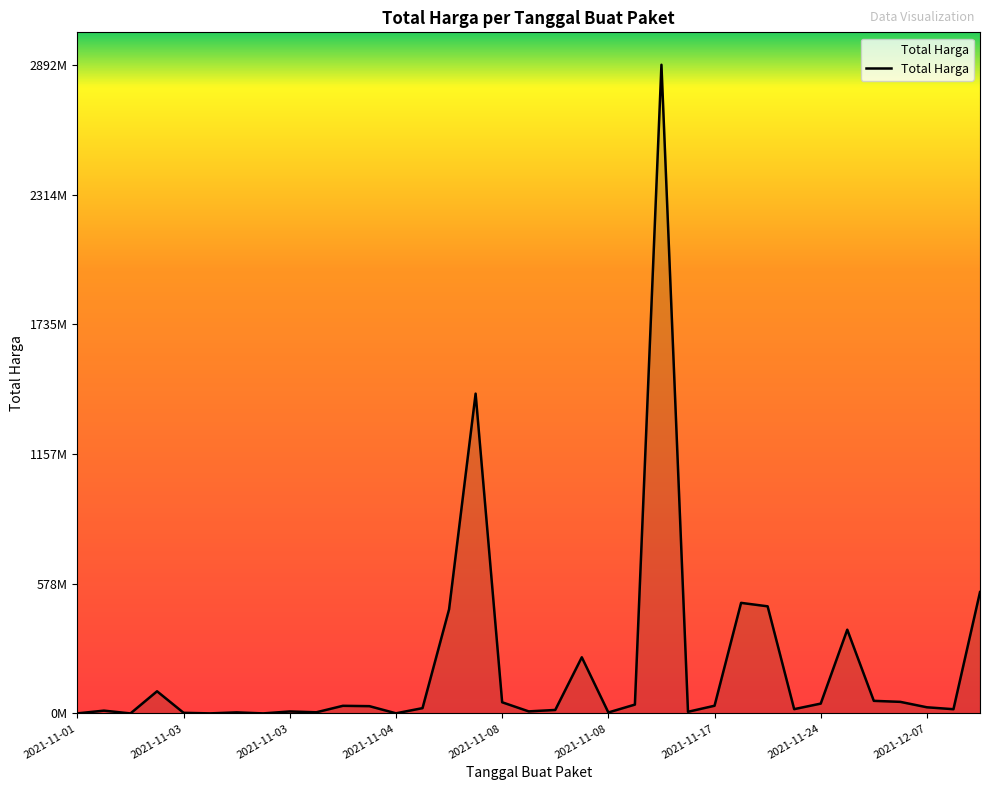

Is this an area chart (filled region under the line)?

Yes